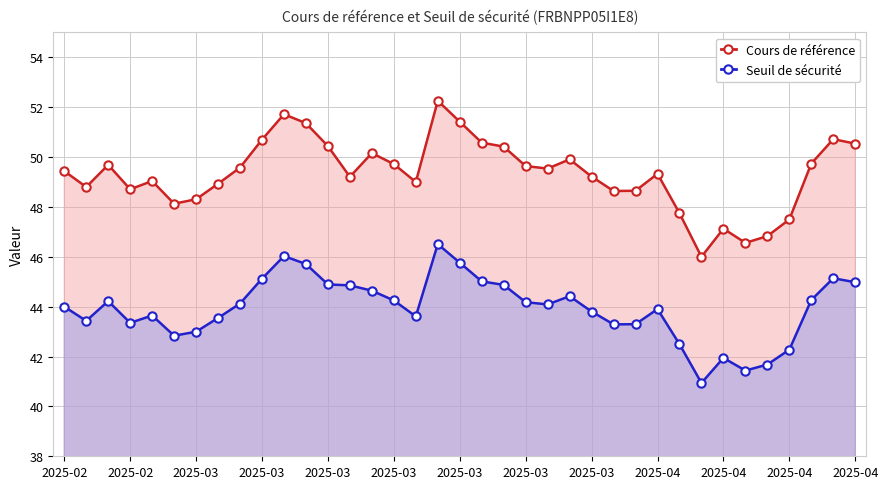

Is it true that Cours de référence equals 22.1 at 2025-03?

False